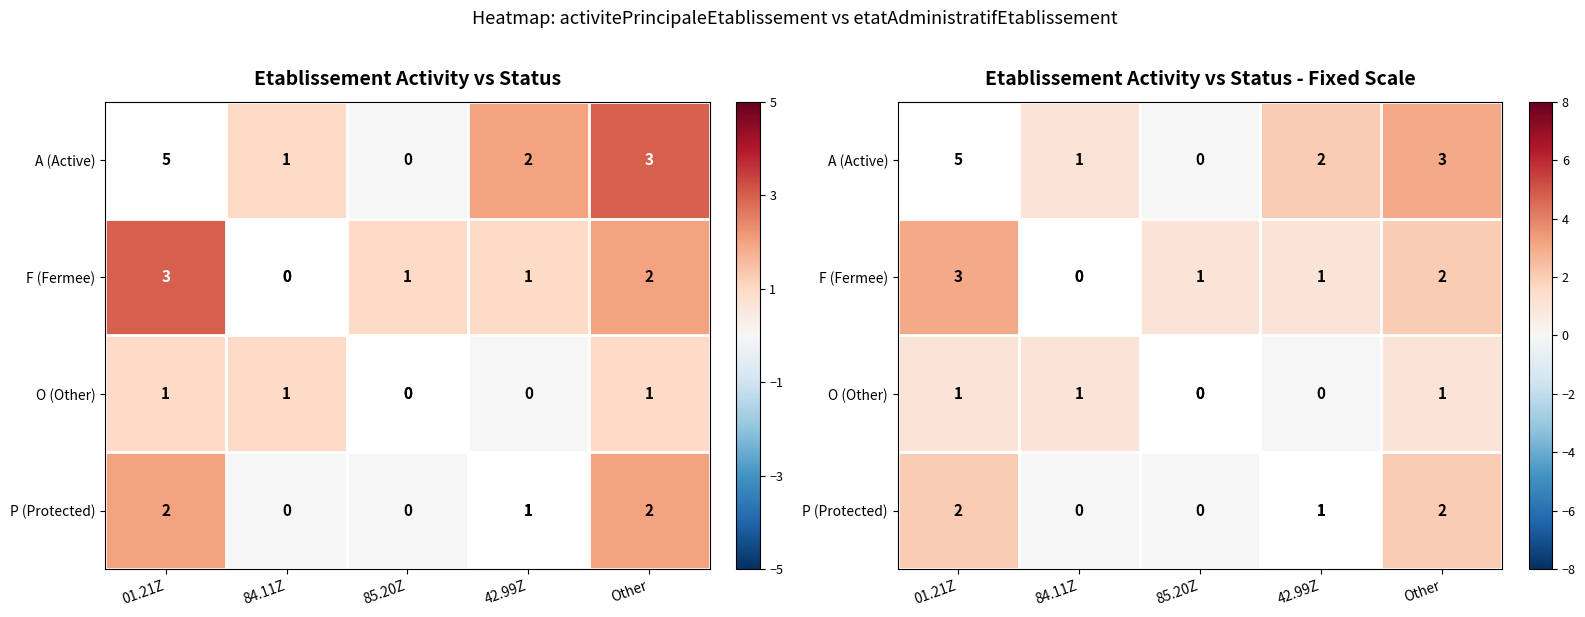

True or false: P (Protected) has a value of 1 at 84.11Z.

False